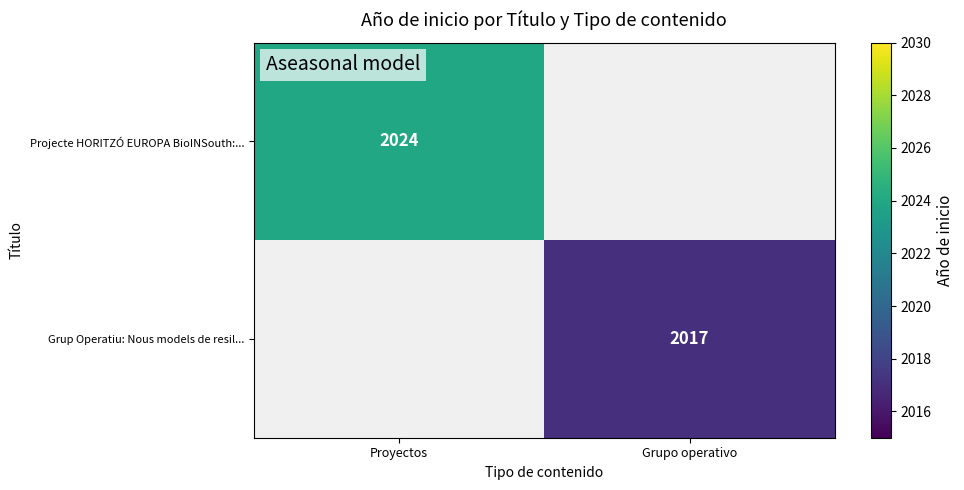

At how many categories does at least one series exceed 1164?

2